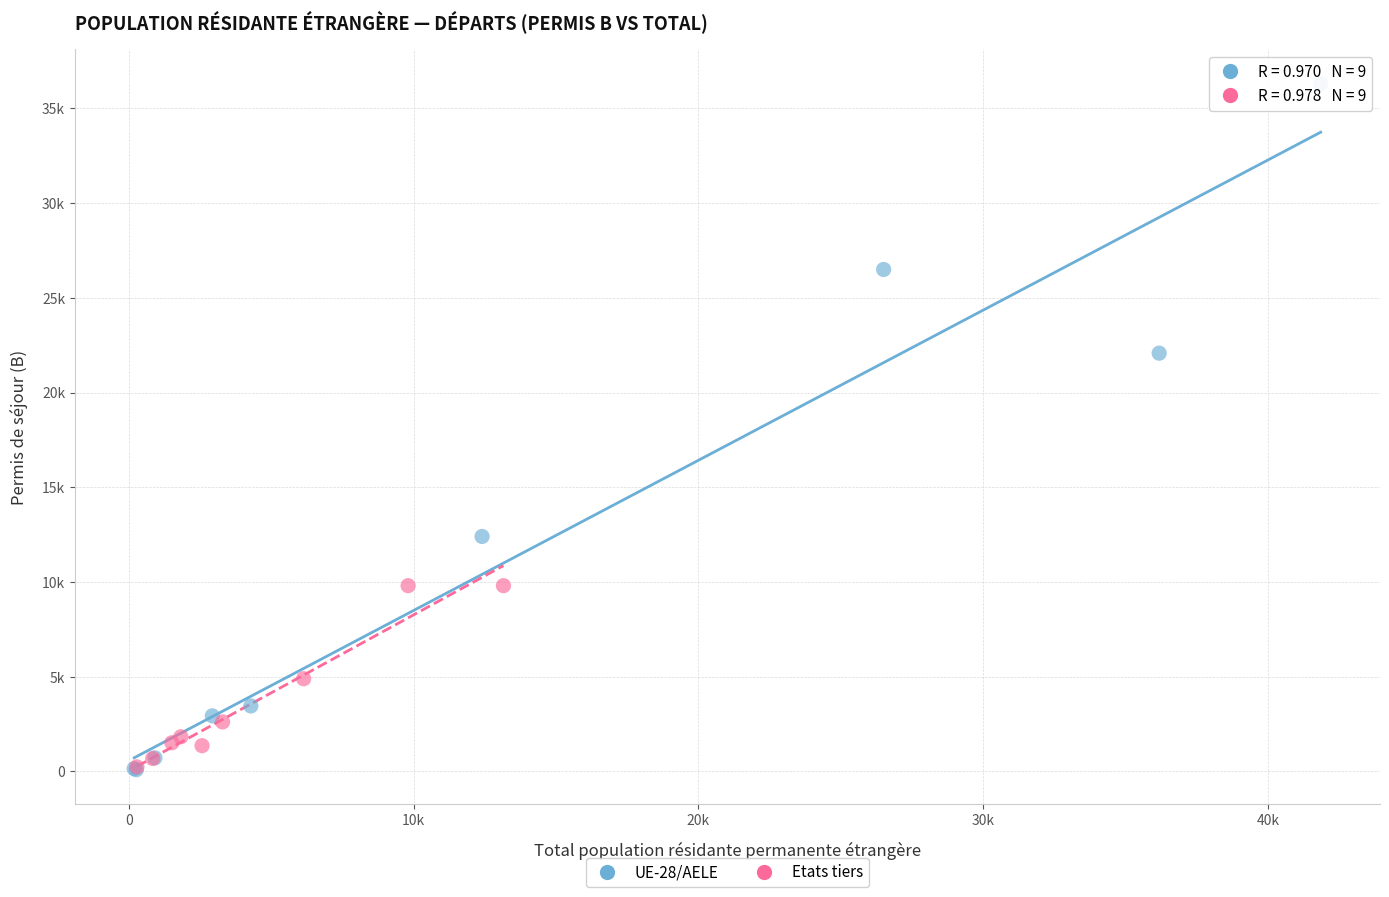

What are all the series names shown in the legend?

UE-28/AELE, Etats tiers